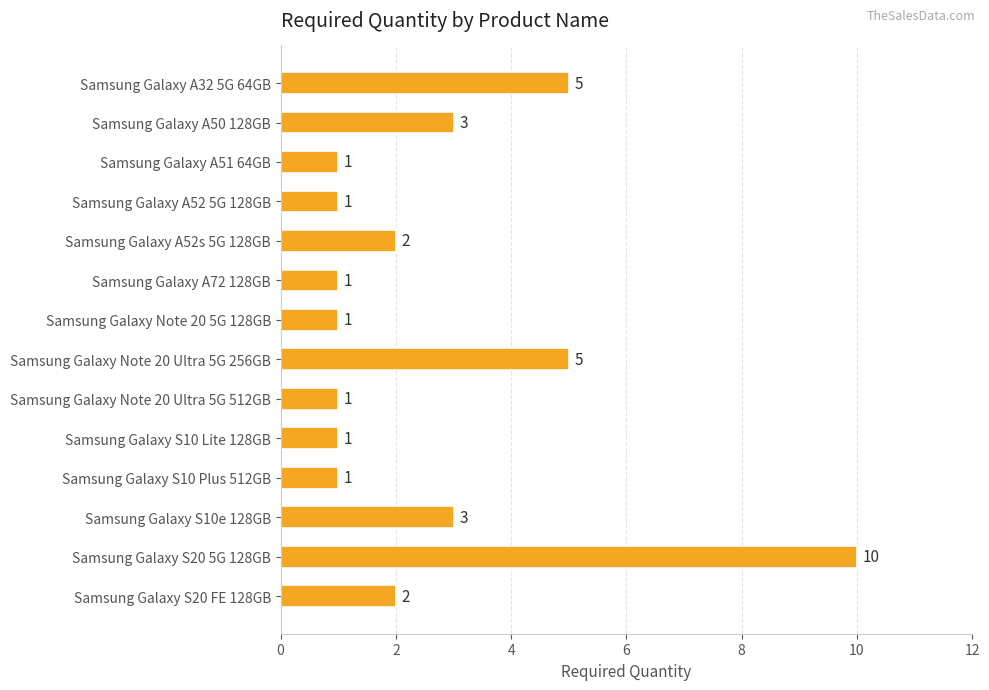

What is the value of the 7th bar from the top?

1